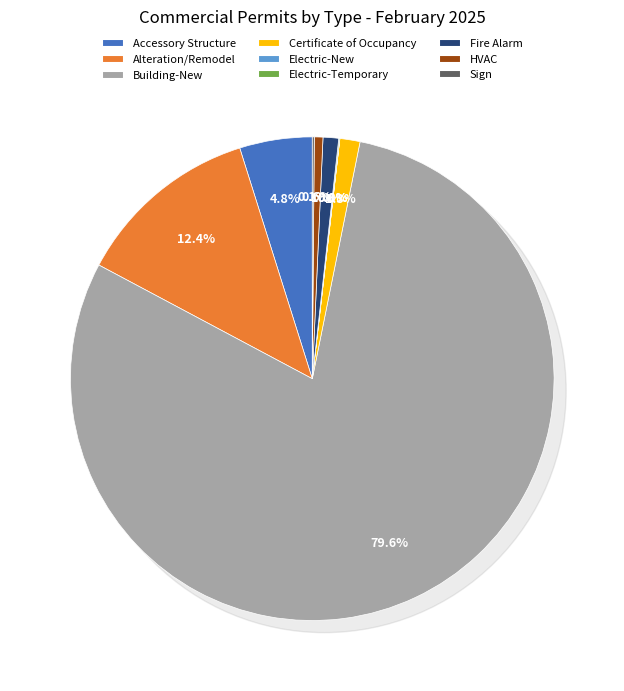

Approximately how many times larger is the value at Certificate of Occupancy compared to Electric-Temporary?

20.0